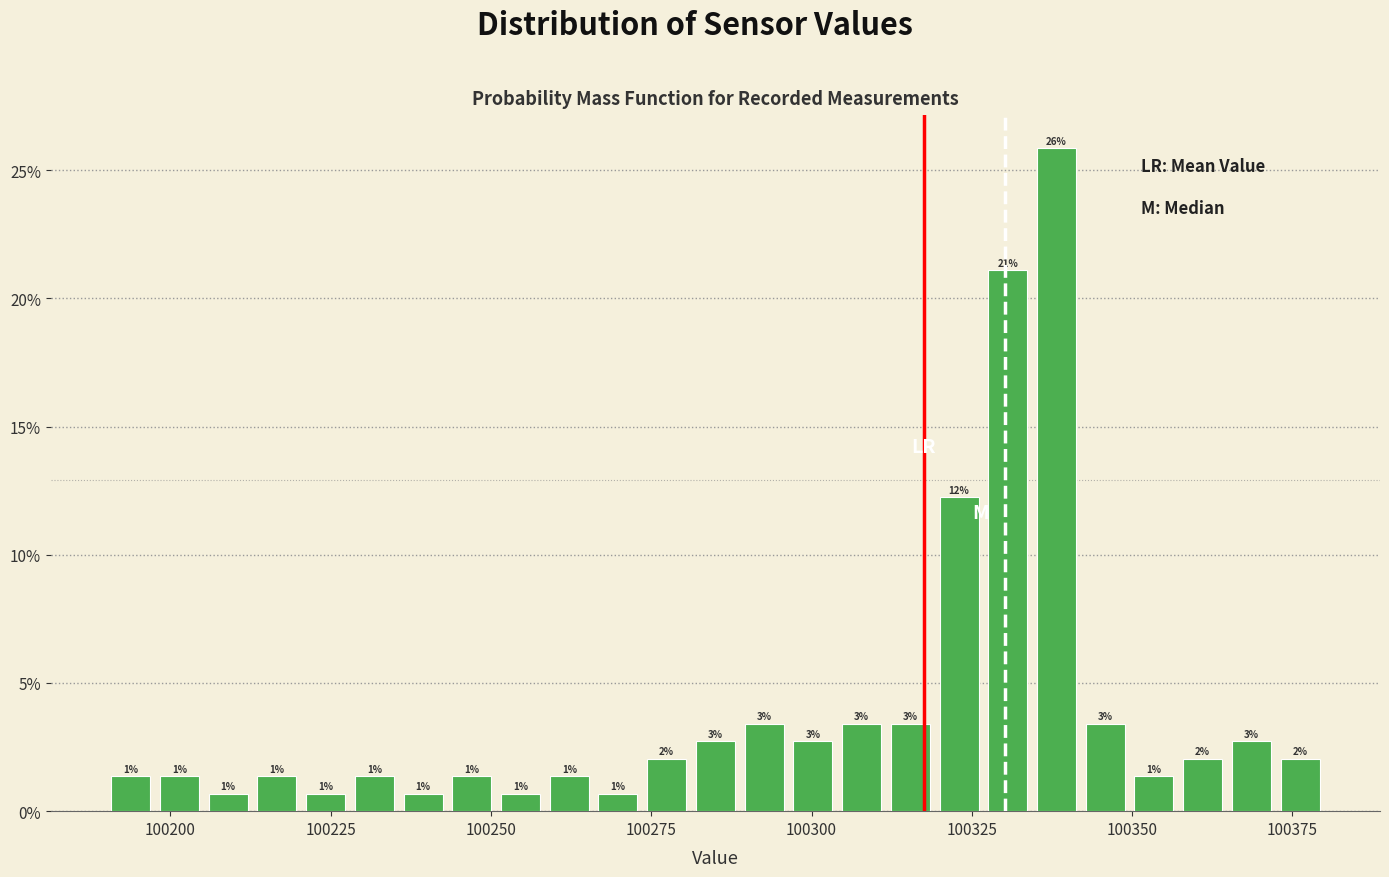

Around what value on the x-axis is the tallest bar? Give the approximate position of its centre, as read against the axis.

100340